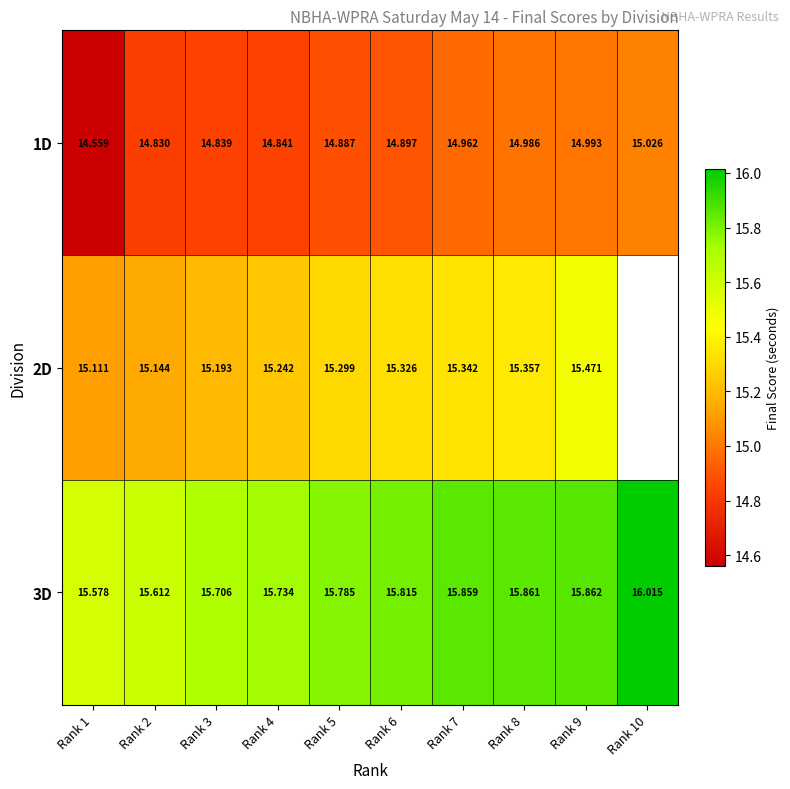

The value of 1D at Rank 7 is 6.6. True or false?

False